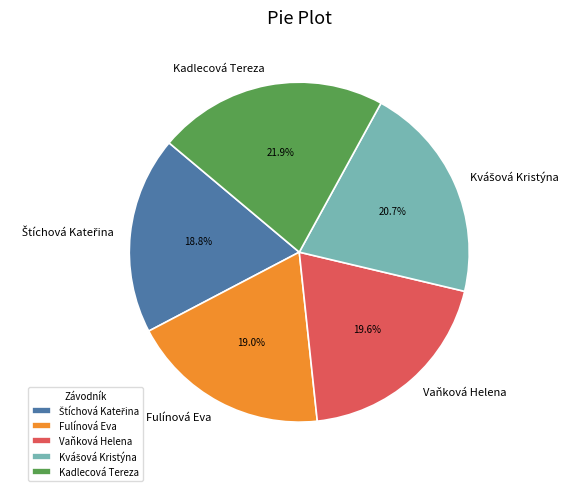

Is there any slice that represents more than half of the pie?

No